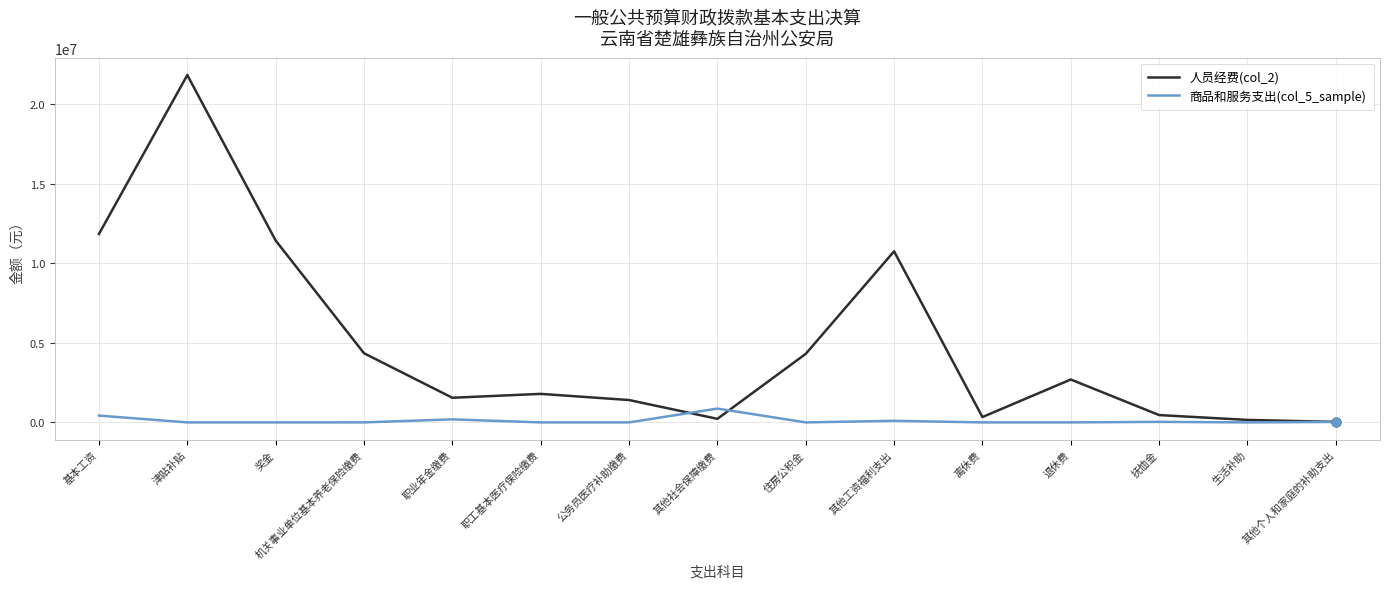

Which series has the largest total across all categories?

人员经费(col_2)